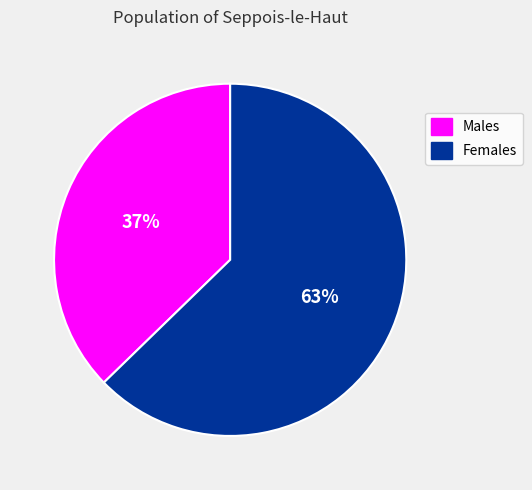

What percentage is the Males slice, to the nearest percent?

37%